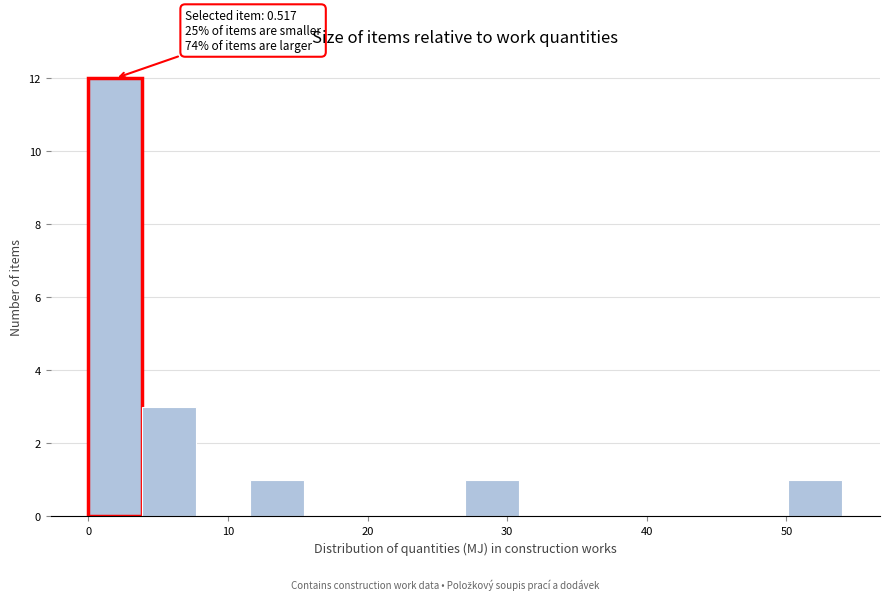

Around what value on the x-axis is the tallest bar? Give the approximate position of its centre, as read against the axis.

2